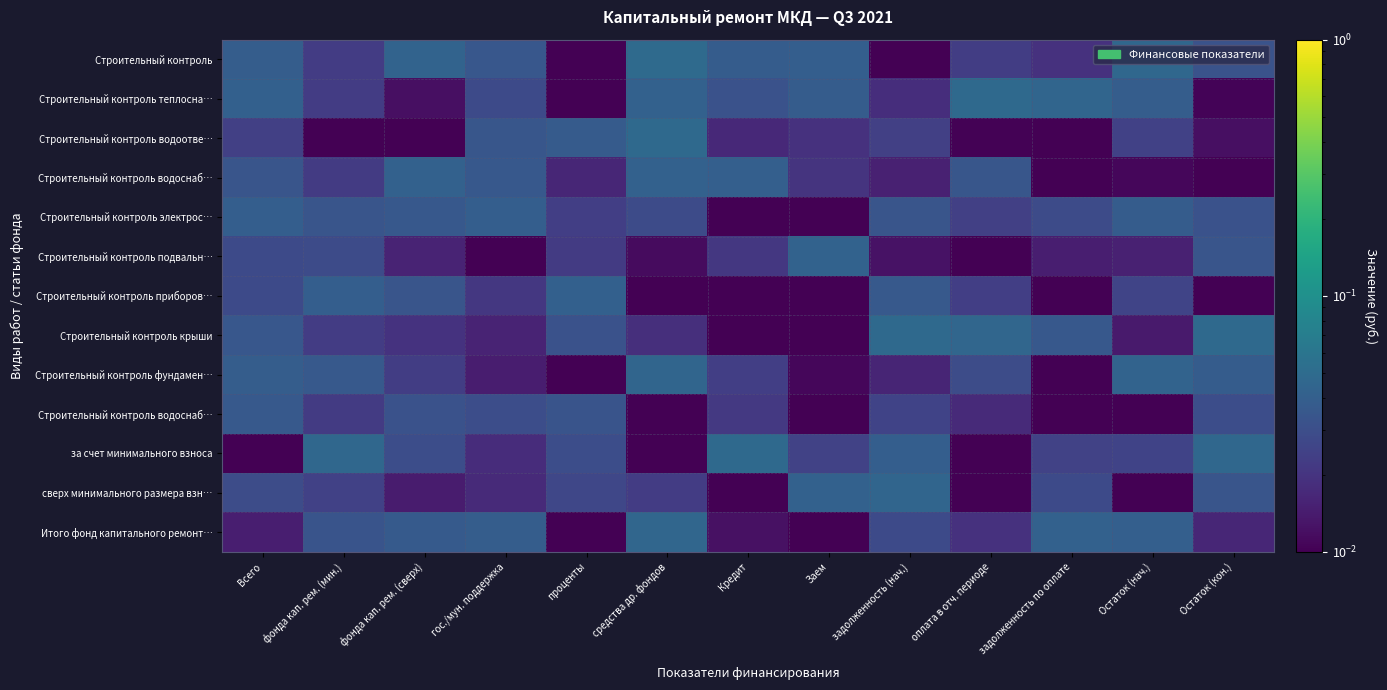

At which category does the chart reach its peak across all series?

средства др. фондов